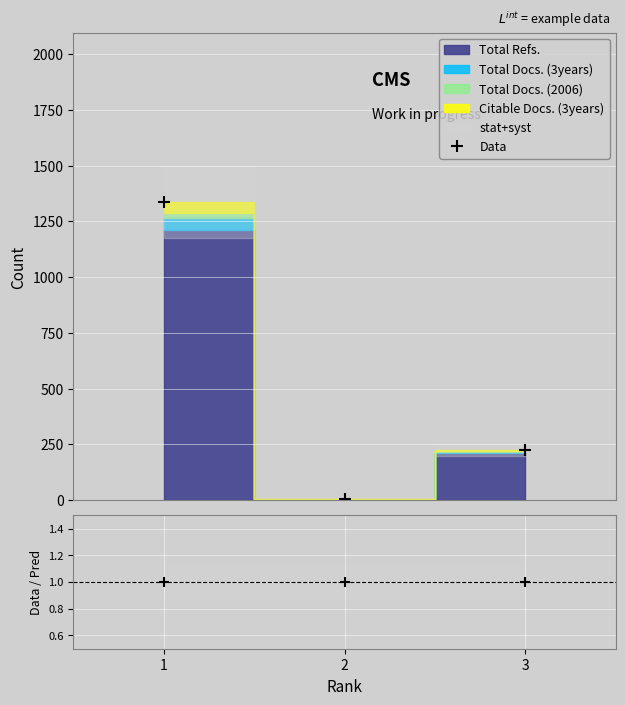

True or false: Data/Pred has a value of 0 at 3.

False